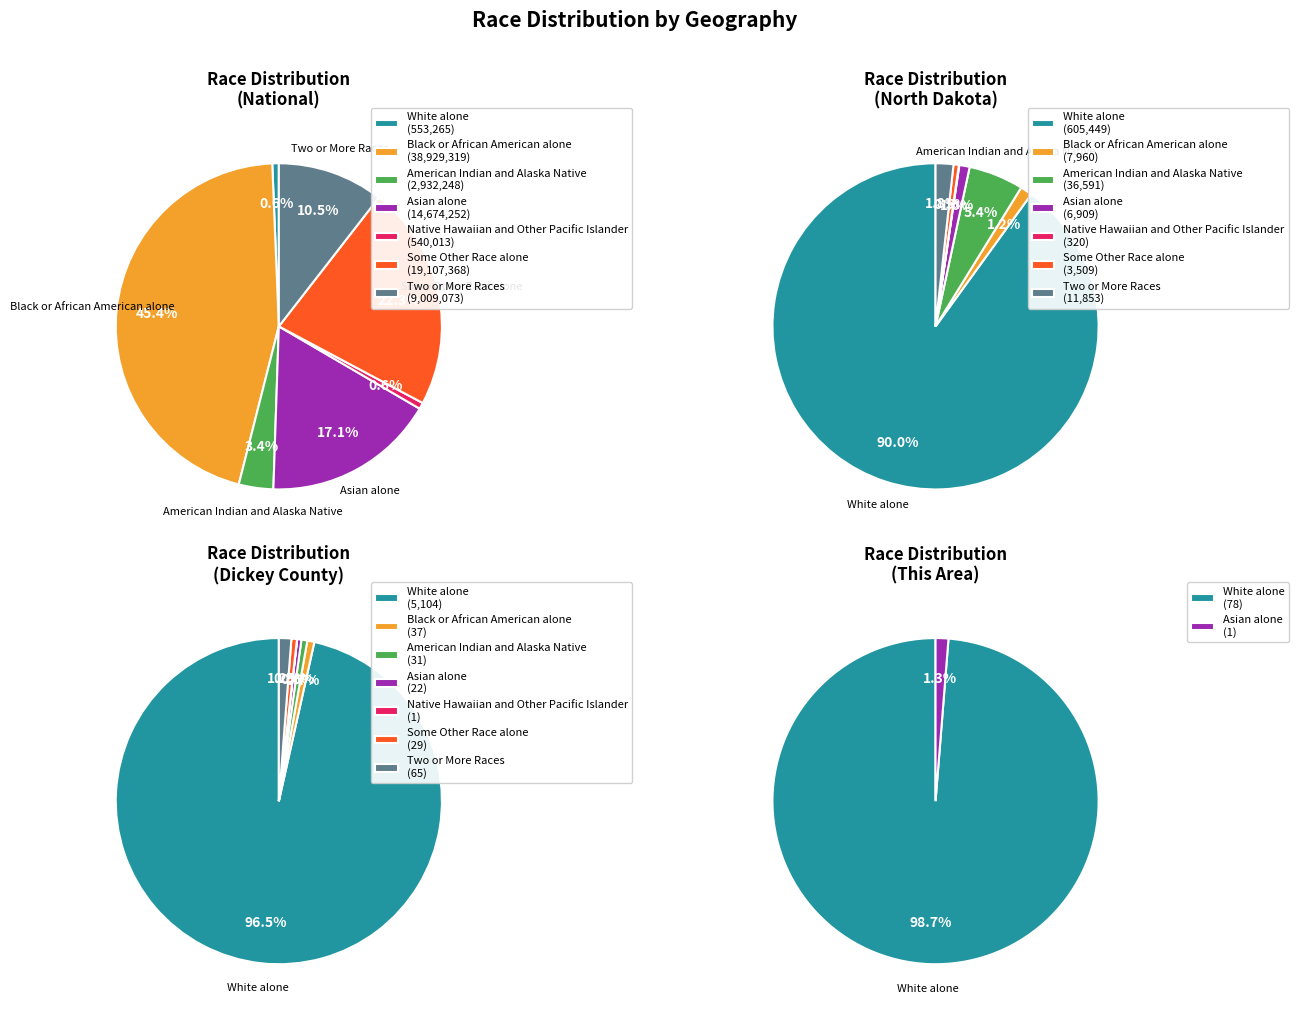

Count the number of slices in the pie.

7